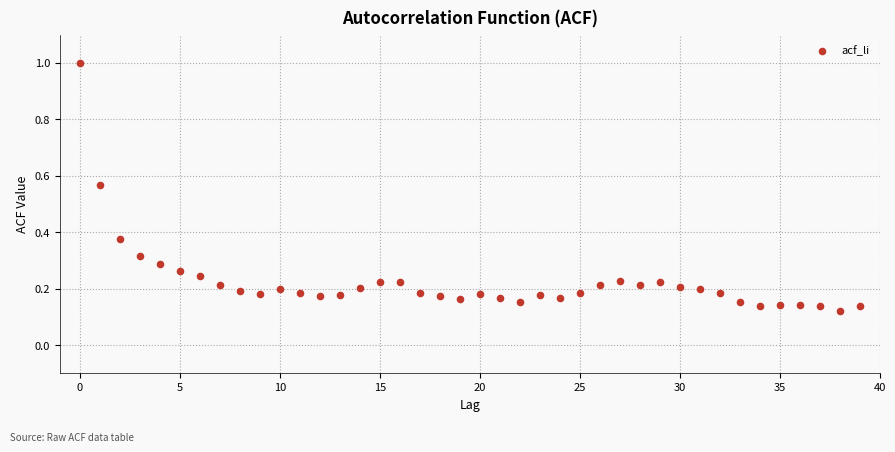

What is the range of Y values (max minus min)?

0.9